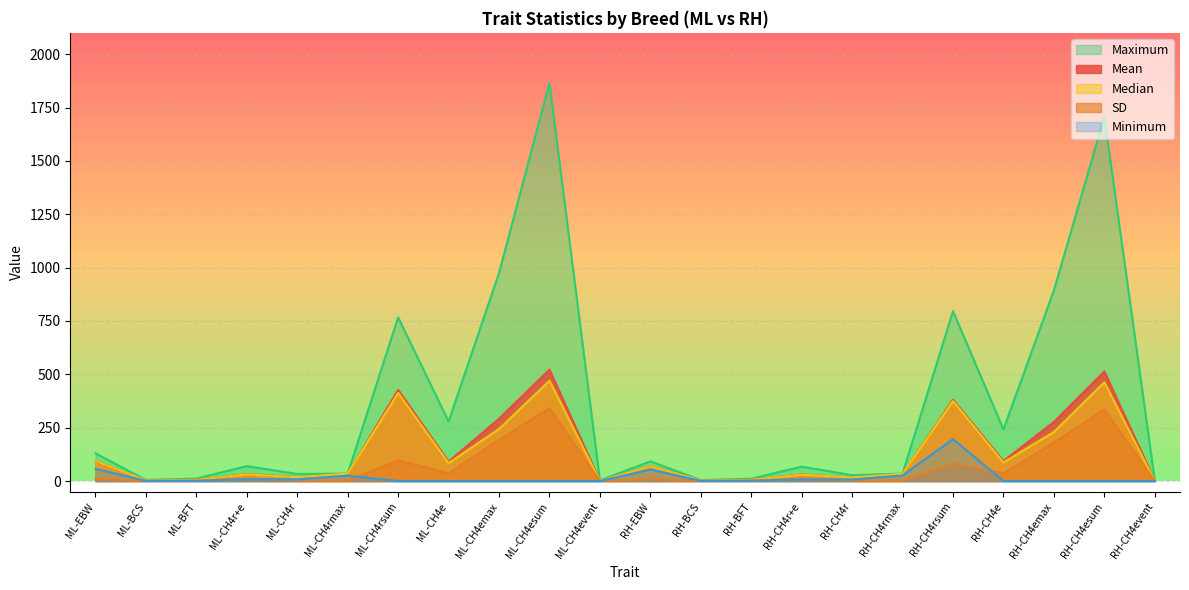

Reading left to right, what are all the values shown in this chart?

Mean: 94.5	3.4	5.8	32.8	18.5	33.8	427.0	90.9	292.0	522.0	0.9	70.6	3.0	6.4	31.4	16.5	33.4	381.0	93.8	277.0	513.0	1.0
SD: 11.5	0.8	2.4	12.1	4.5	1.8	97.5	36.1	193.0	342.0	0.6	8.4	0.7	1.6	12.0	3.9	2.0	84.2	36.7	181.0	335.0	0.6
Median: 94.5	3.5	6.0	31.5	18.1	35.0	413.0	84.2	244.0	470.0	1.0	69.5	3.0	6.0	30.1	16.7	34.0	375.0	87.2	230.0	463.0	1.0
Maximum: 130.0	5.0	12.0	70.0	33.2	35.0	767.0	279.0	975.0	1865.0	3.4	92.5	4.5	11.0	67.5	27.6	35.0	796.0	242.0	893.0	1706.0	3.7
Minimum: 57.0	1.0	1.0	7.9	7.9	25.0	0.0	0.0	0.0	0.0	0.0	54.0	1.0	2.0	7.0	7.0	26.0	196.0	0.0	0.0	0.0	0.0